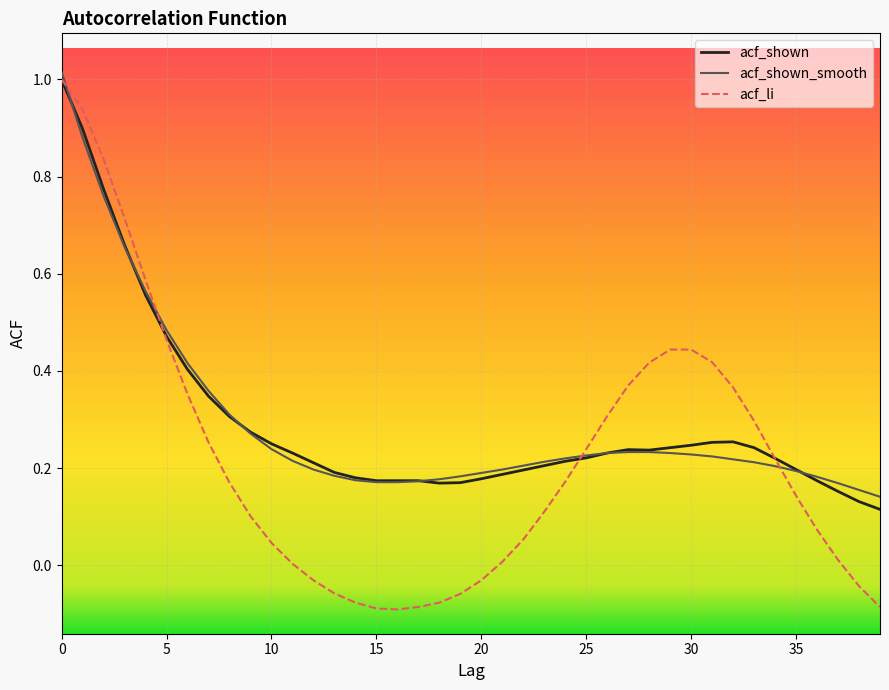

How many times do acf_shown_smooth and acf_li cross each other?

4